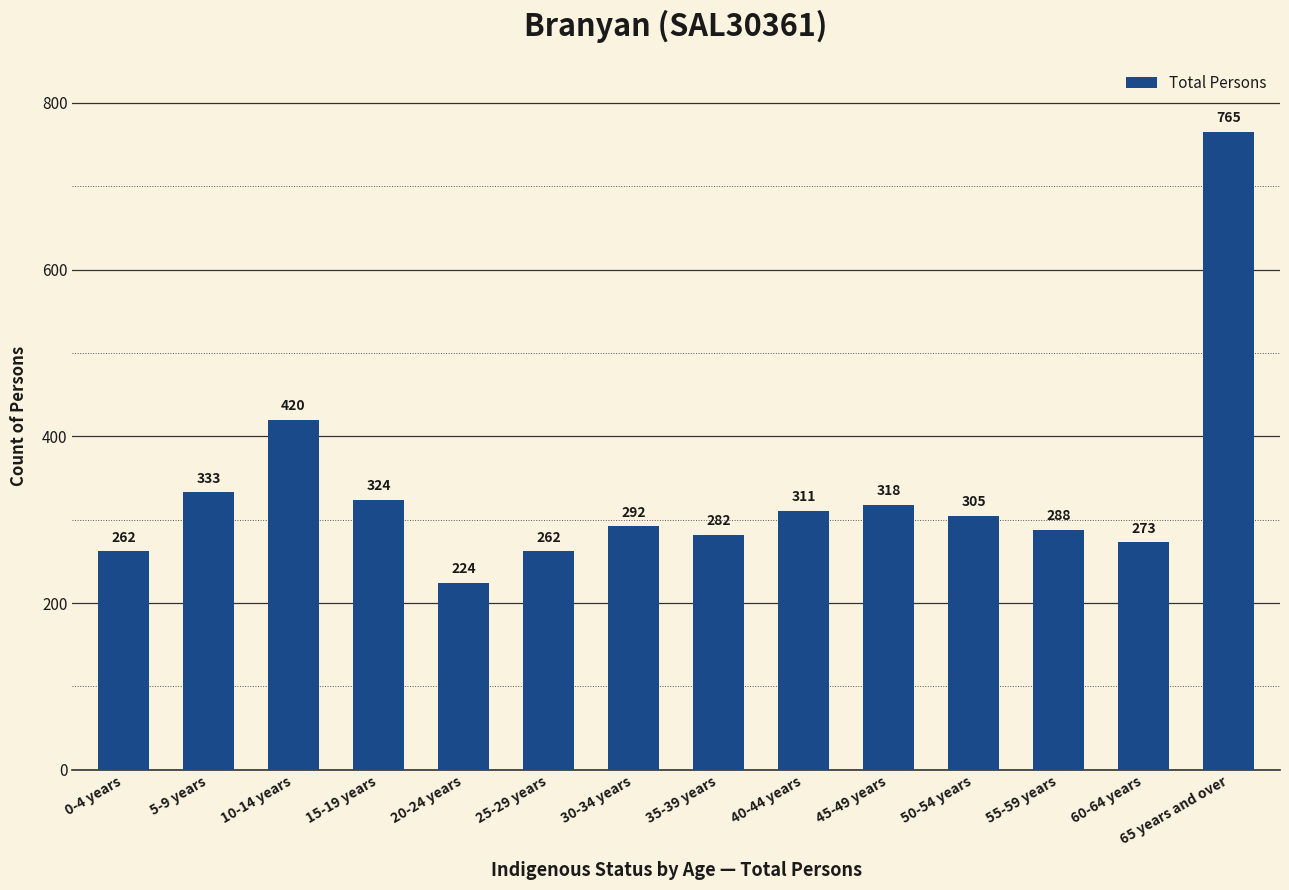

What is the difference between the values at 65 years and over and 15-19 years?

441